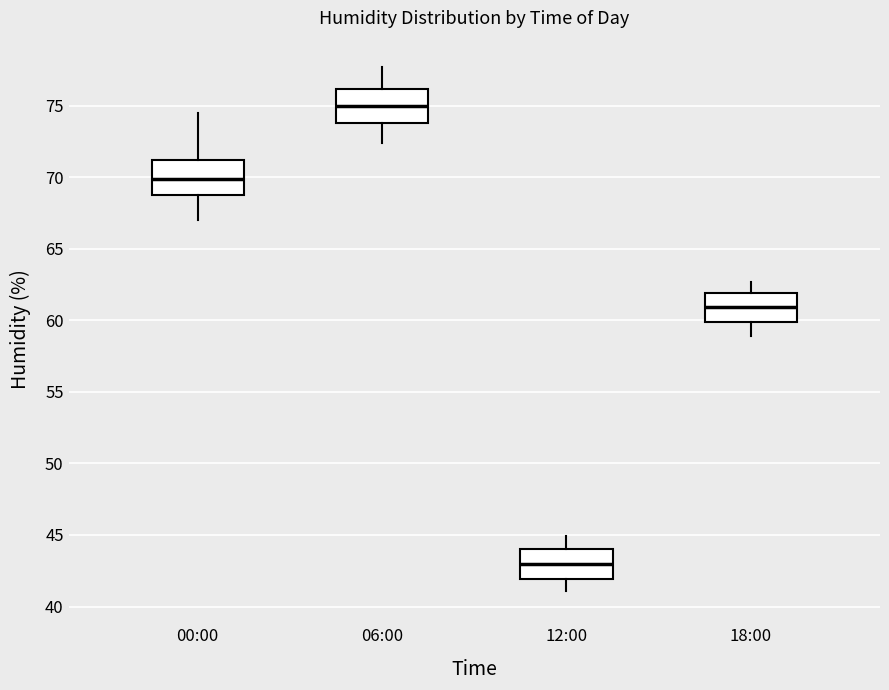

Reading left to right, transcribe this box plot: for each box, give where its median line is, the range the box spans, and where its two whiskers end, as read against the y-axis. The values are not printed on the chart, so give them approximately, as read against the axis.

00:00: median 70.0, box 69.0 to 71.0, whiskers 67.0 to 74.5
06:00: median 75.0, box 74.0 to 76.0, whiskers 72.5 to 77.5
12:00: median 43.0, box 42.0 to 44.0, whiskers 41.0 to 45.0
18:00: median 61.0, box 60.0 to 62.0, whiskers 59.0 to 62.5